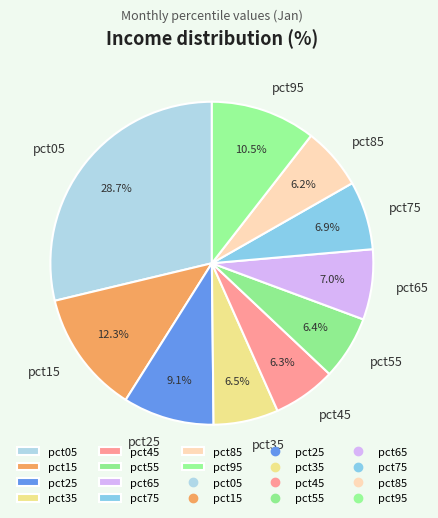

What percentage is the pct45 slice, to the nearest percent?

6%